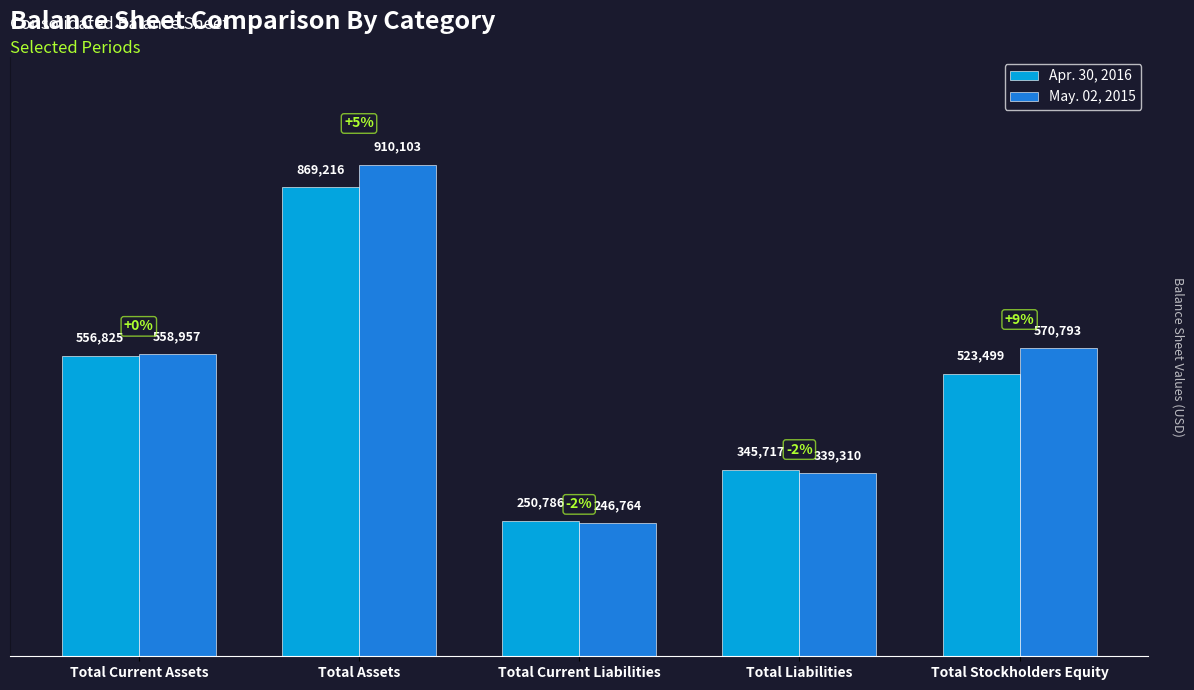

Reading right to left, extract all data points from this chart.

Apr. 30, 2016: 523499	345717	250786	869216	556825
May. 02, 2015: 570793	339310	246764	910103	558957